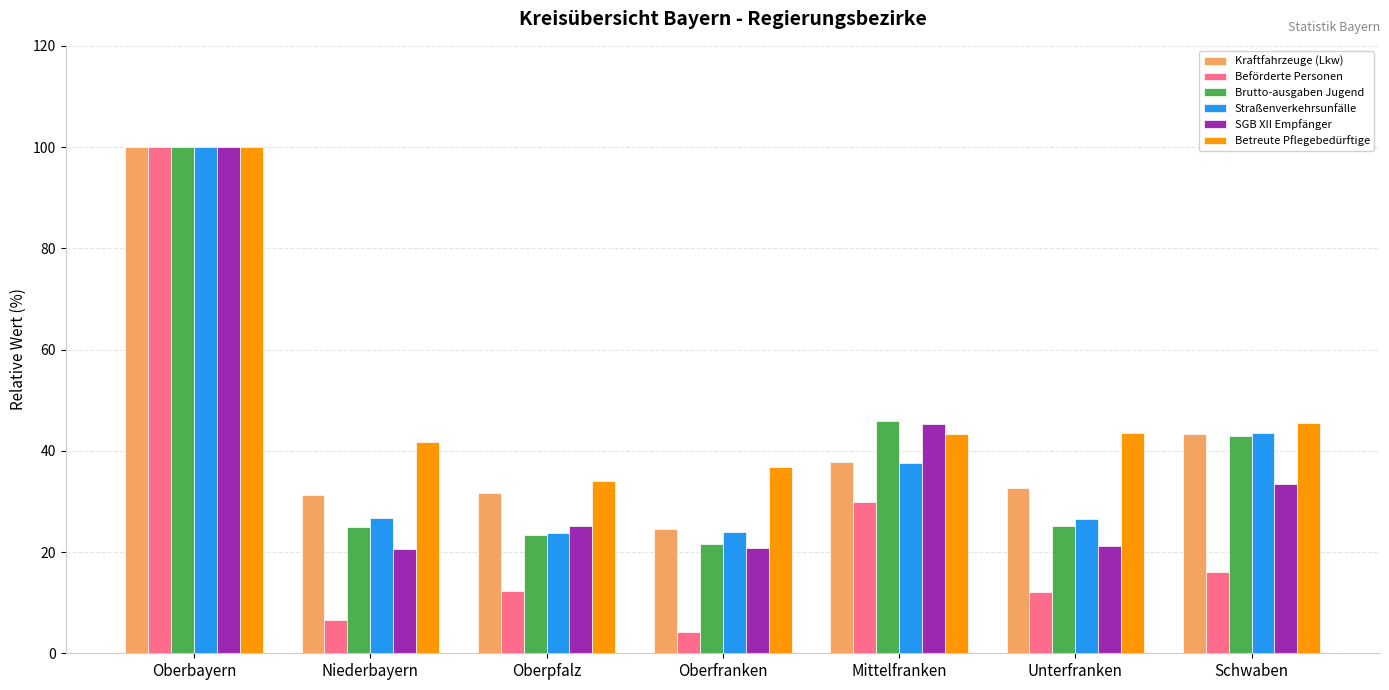

What is the label of the 6th bar from the left?

Unterfranken